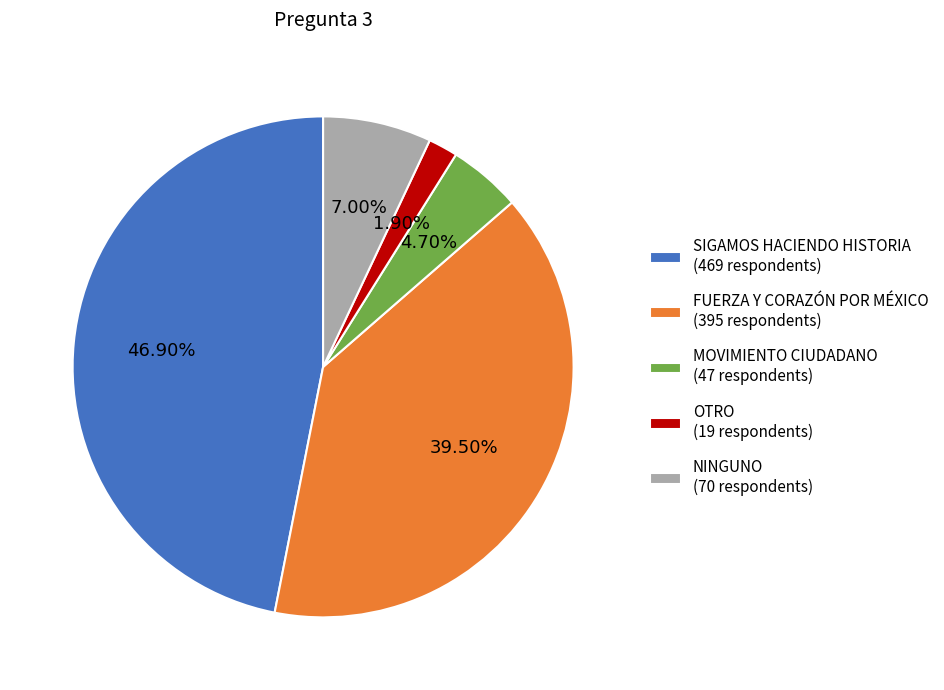

True or false: SIGAMOS HACIENDO HISTORIA accounts for 47% of the total.

True